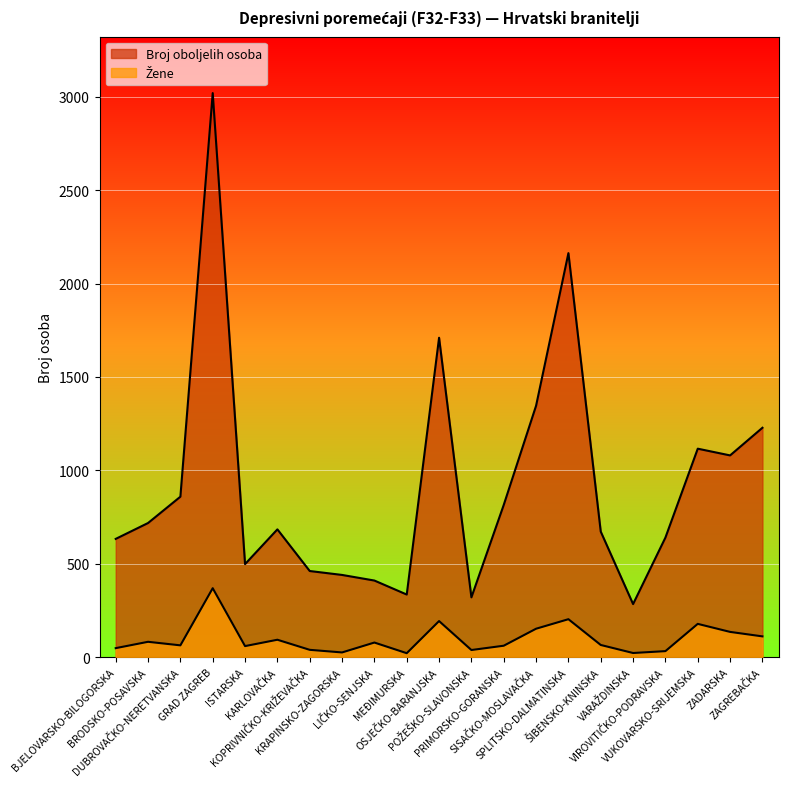

What is the sum of all Žene values?

2067